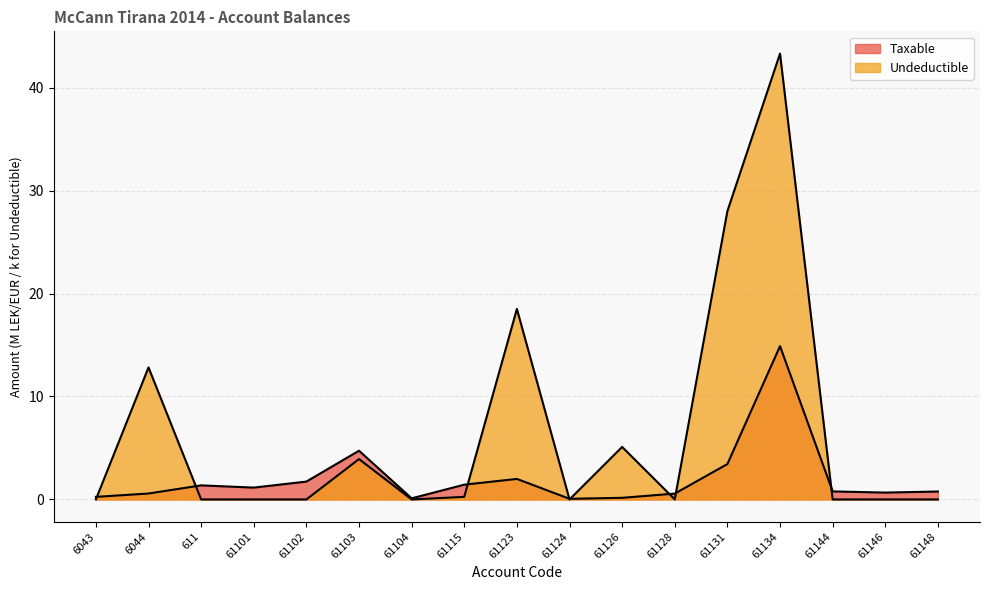

What is the total value across all series at 61144?

0.8